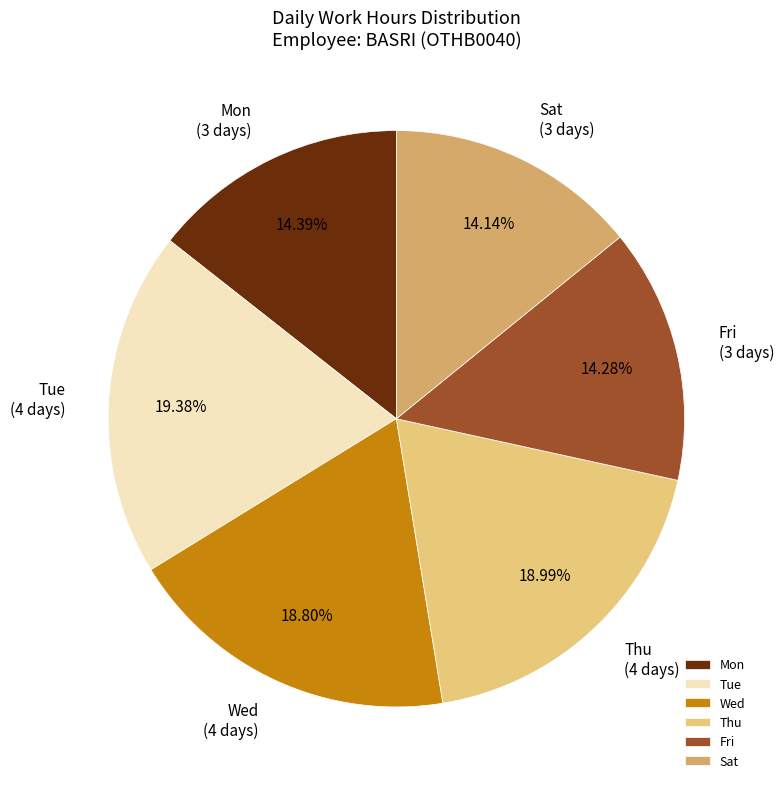

To the nearest percent, what portion does Mon represent?

14%